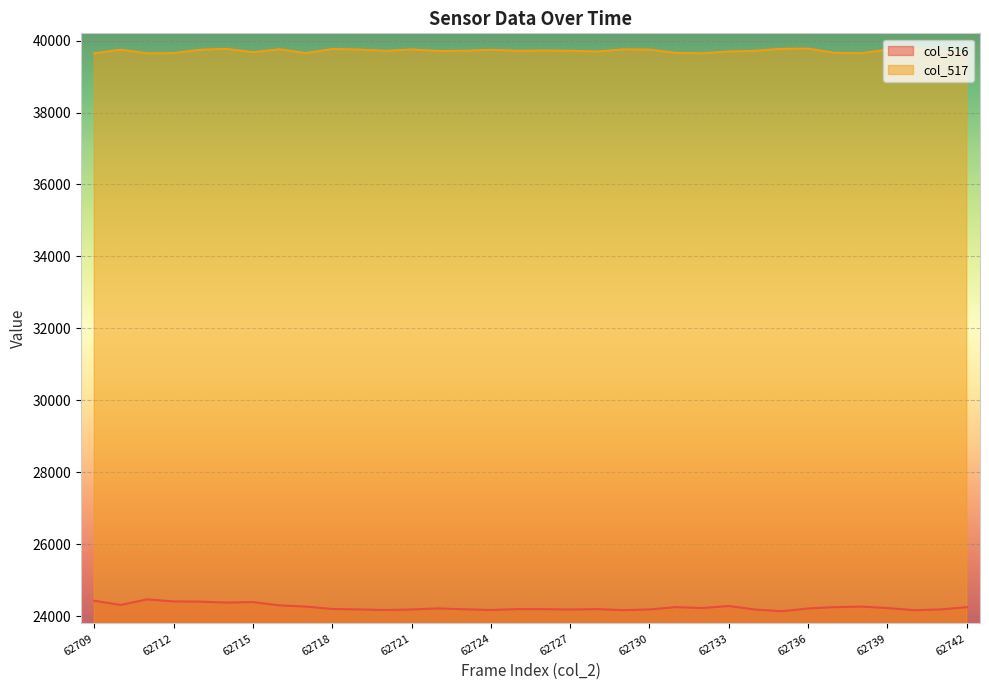

Is it true that col_517 equals 54080 at 62721?

False